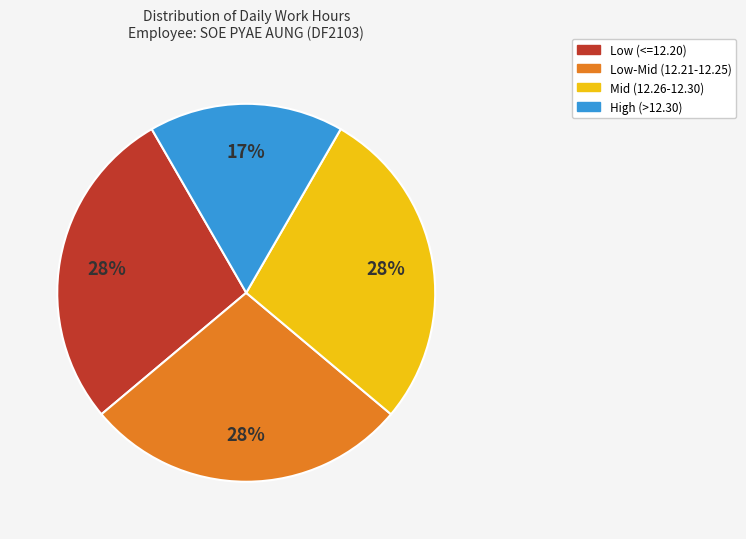

To the nearest percent, what is the average slice percentage?

25%